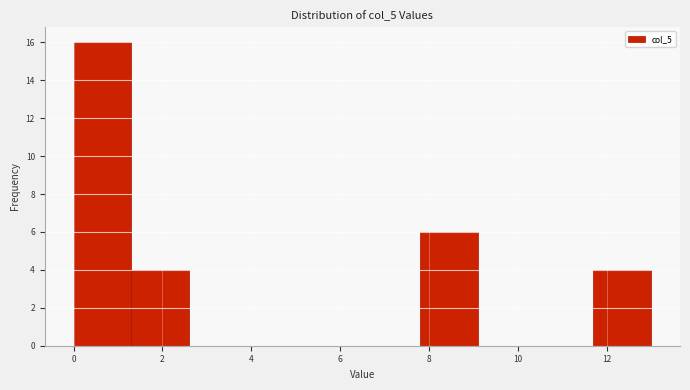

Reading left to right, transcribe this chart: for each bar, give the range it covers on the x-axis and its height. Neither the bar edges nor the heights are printed on the chart, so give them approximately, as read against the axes.

0.0 to 1.3: 16
1.3 to 2.6: 4
2.6 to 3.9: 0
3.9 to 5.2: 0
5.2 to 6.5: 0
6.5 to 7.8: 0
7.8 to 9.1: 6
9.1 to 10.4: 0
10.4 to 11.7: 0
11.7 to 13.0: 4